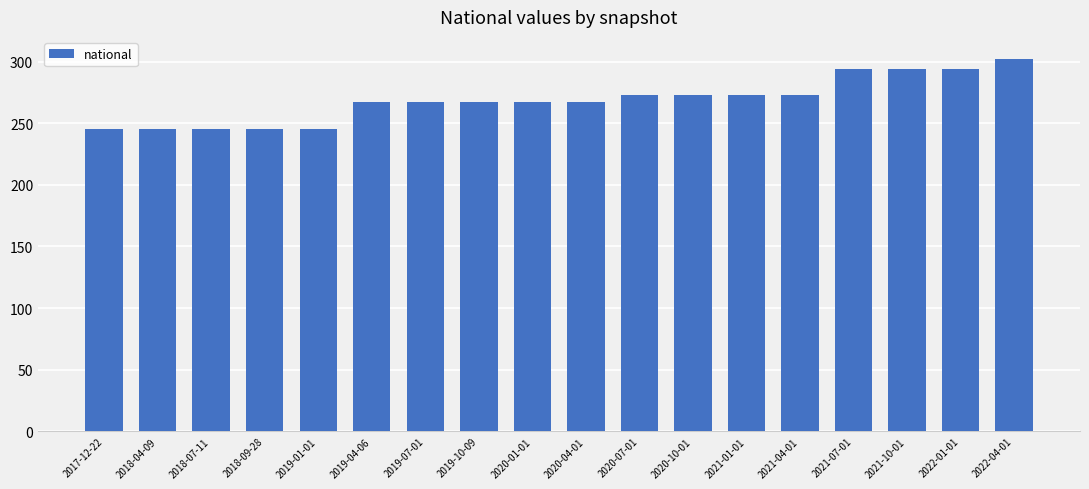

Approximately how many times larger is the value at 2019-04-06 compared to 2020-04-01?

1.0